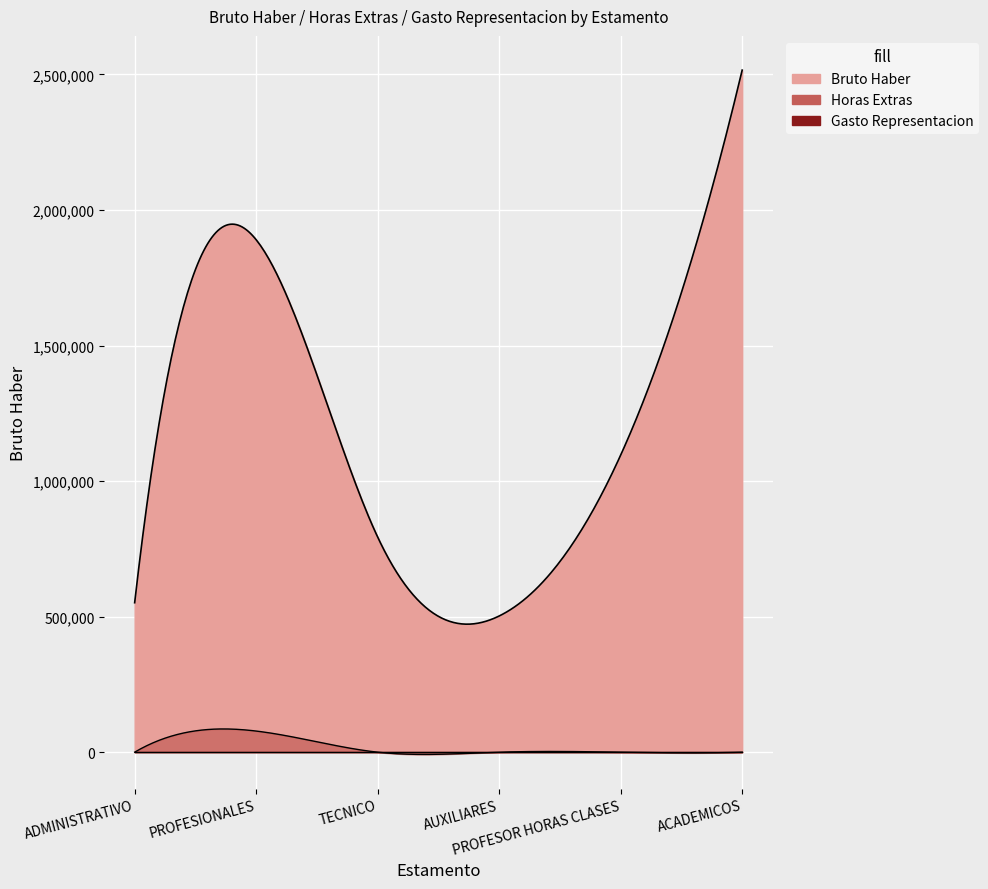

Does the chart display data point markers on the line(s)?

No